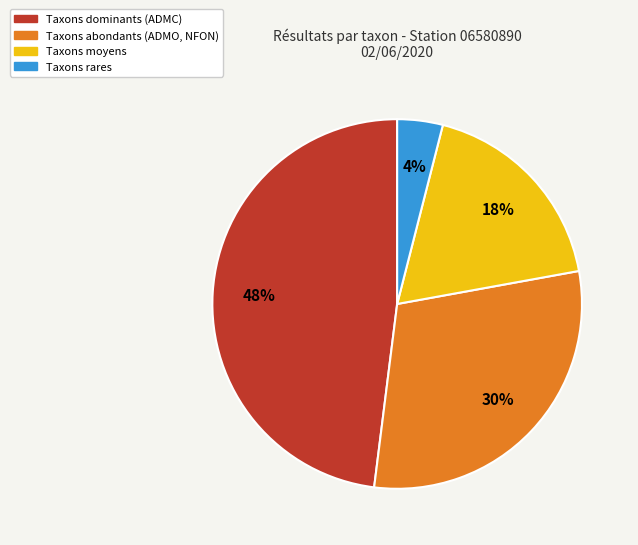

Which has a higher value, Taxons rares or Taxons abondants (ADMO, NFON)?

Taxons abondants (ADMO, NFON)